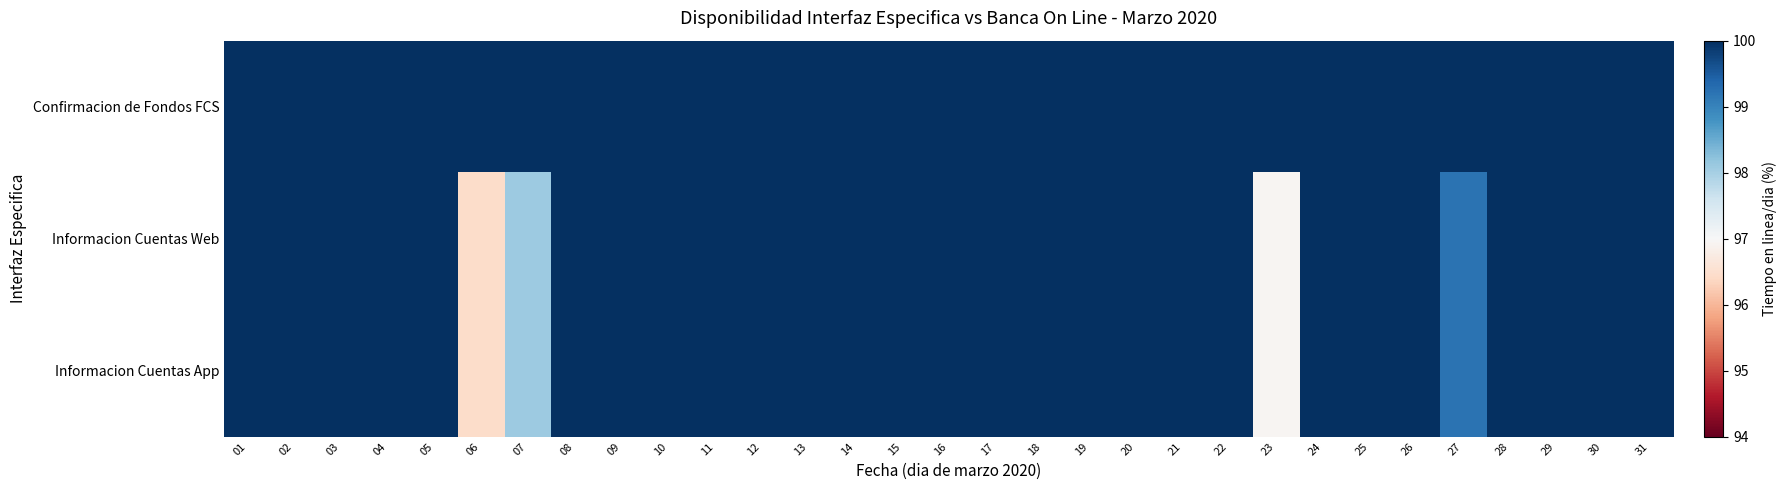

Rank the series at 03 from lowest to highest value.

Confirmacion de Fondos FCS, Informacion Cuentas Web, Informacion Cuentas App